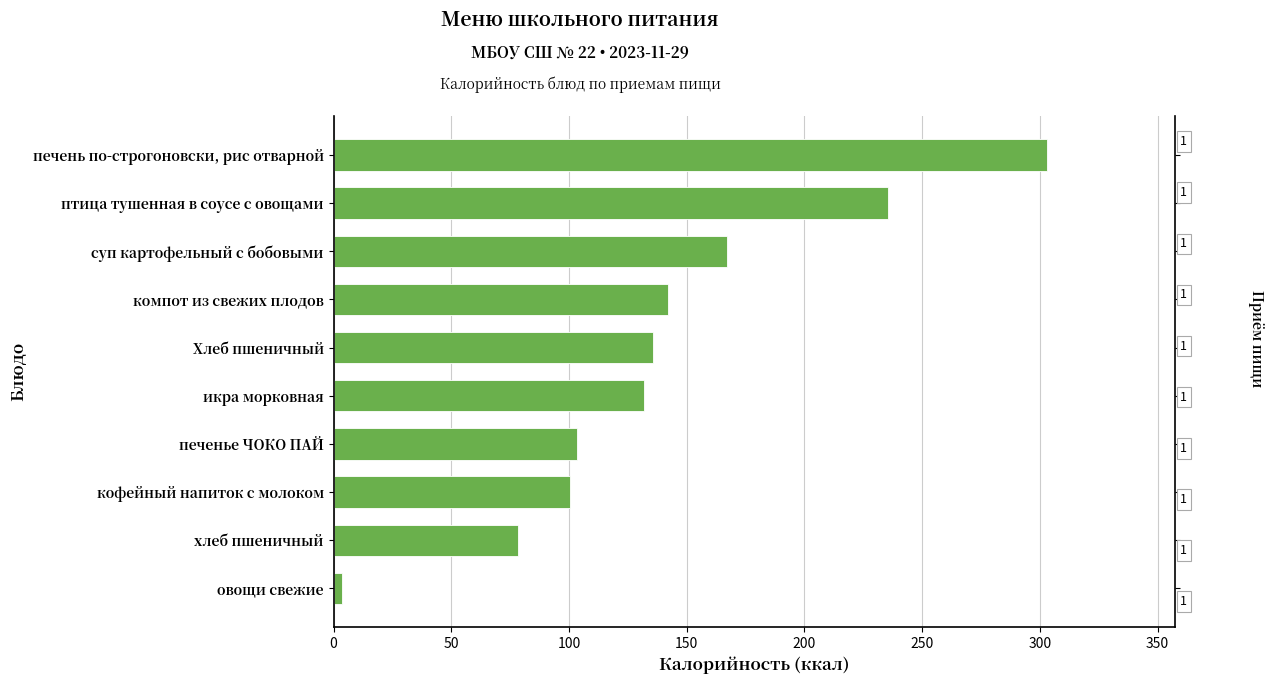

How many bars are there in total?

10